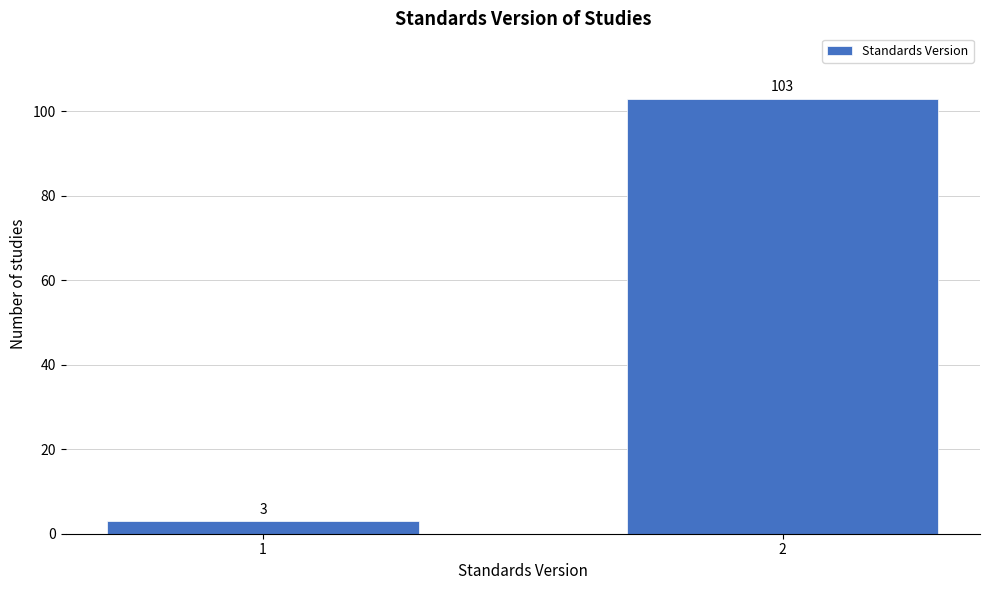

Reading left to right, what are all the values shown in this chart?

1=3	2=103